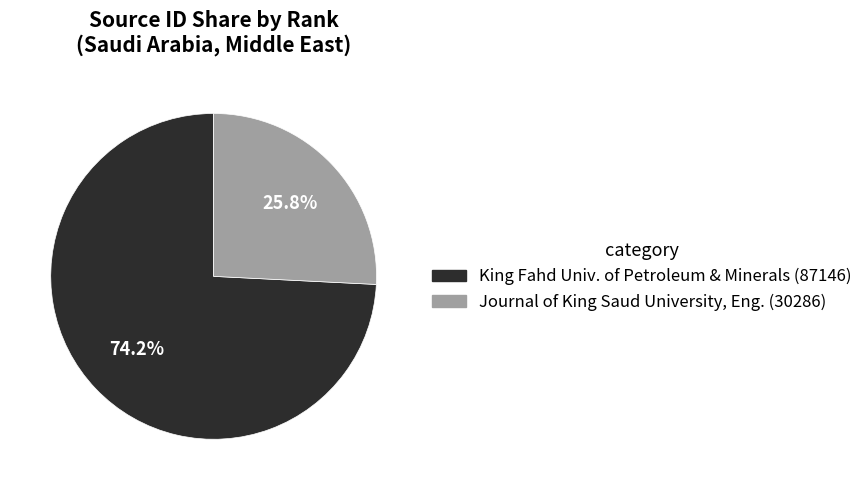

Does any single category account for the majority?

Yes